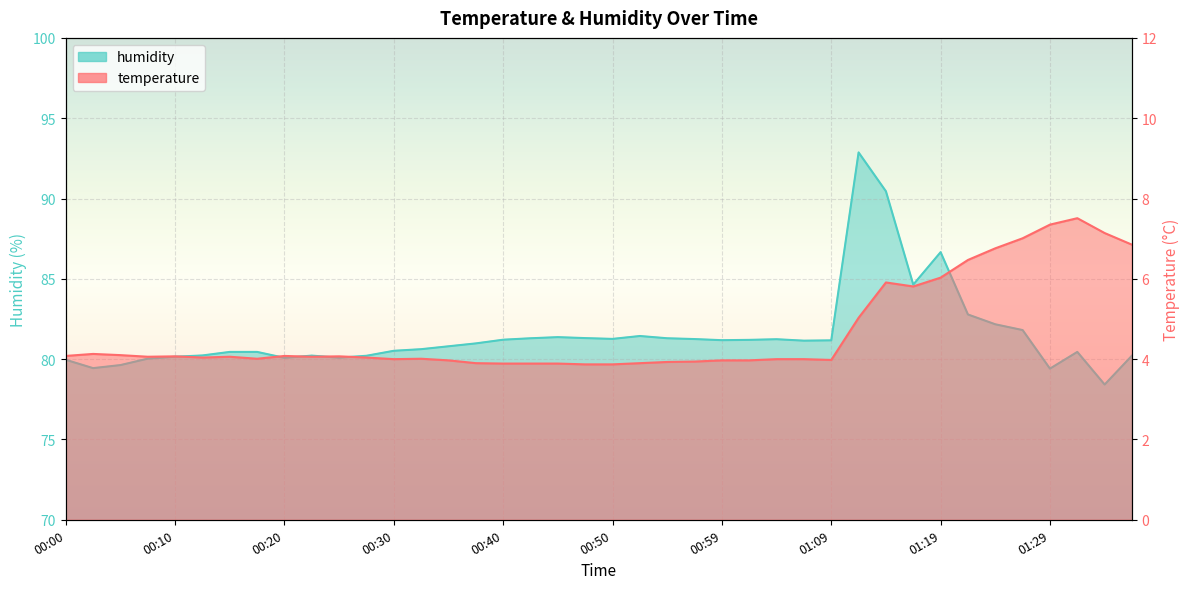

Is the value of humidity at 00:52 greater than the value of temperature at 00:30?

Yes